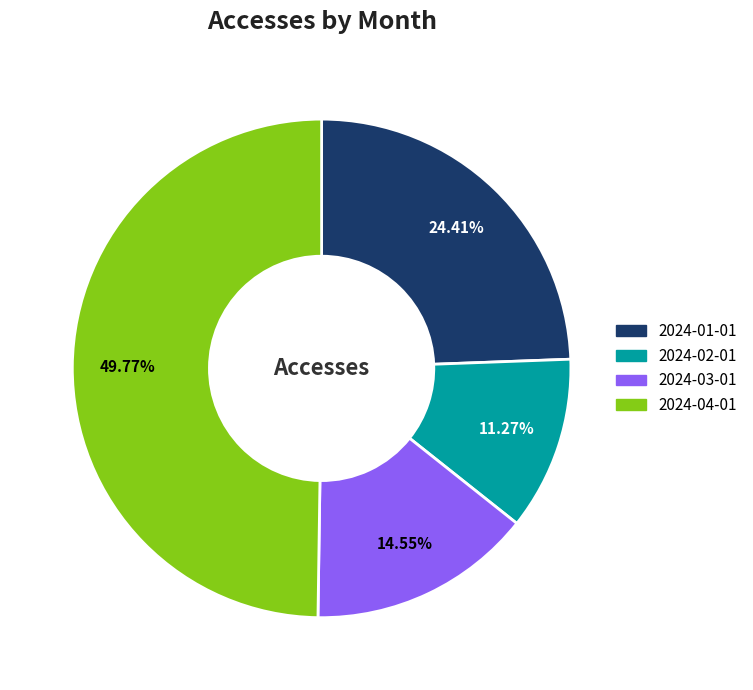

Is 2024-02-01 the majority of the pie?

No